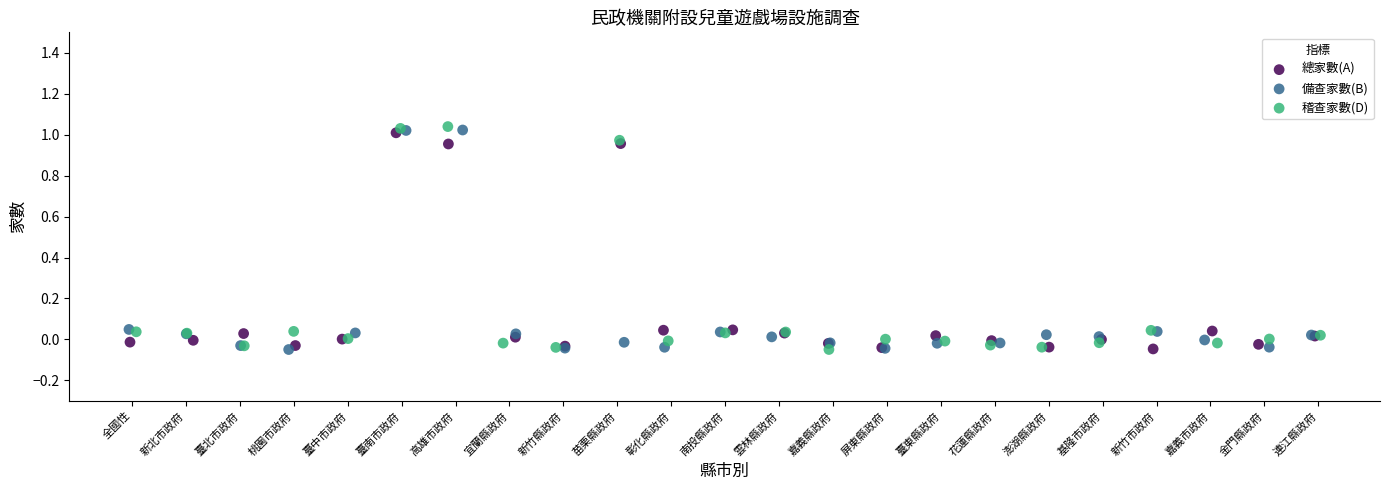

What are all the series names shown in the legend?

總家數(A), 備查家數(B), 稽查家數(D)